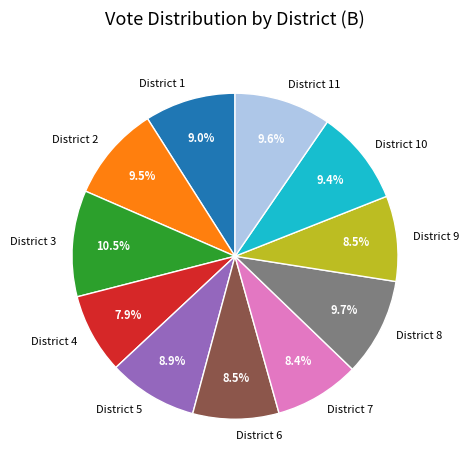

Between District 9 and District 3, which is larger?

District 3